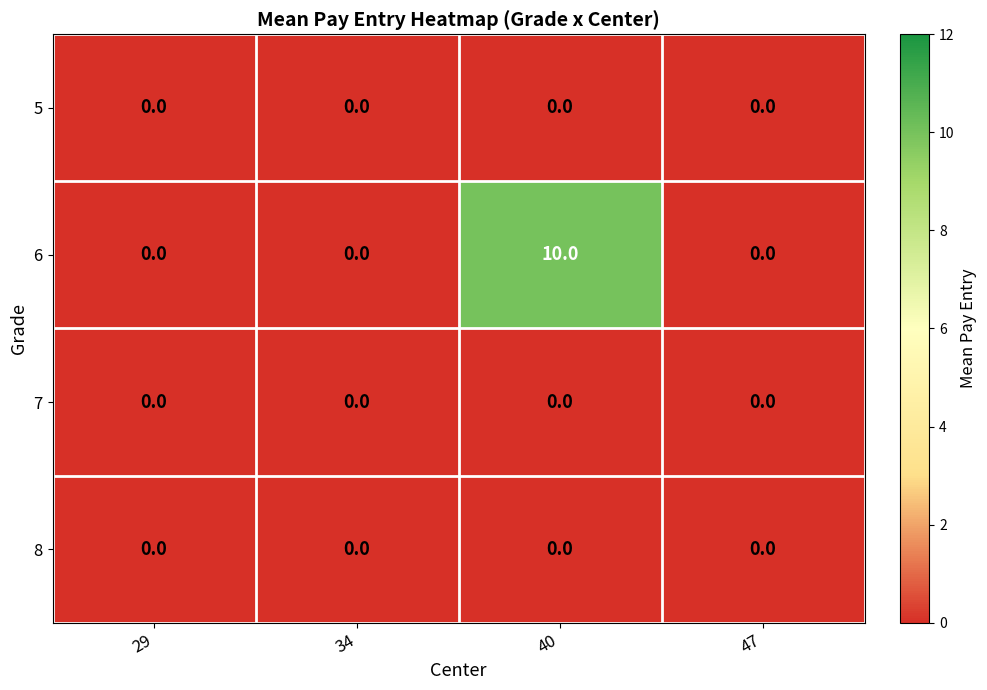

Reading left to right, what are all the values shown in this chart?

5: 29=0	34=0	40=0	47=0
6: 29=0	34=0	40=10	47=0
7: 29=0	34=0	40=0	47=0
8: 29=0	34=0	40=0	47=0